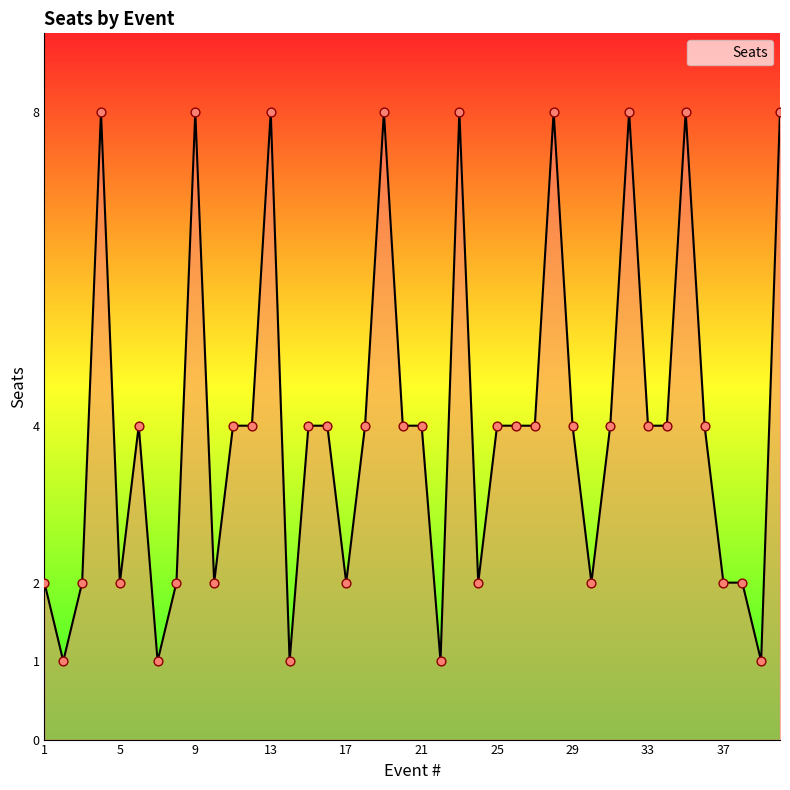

What is the greatest value displayed?

8